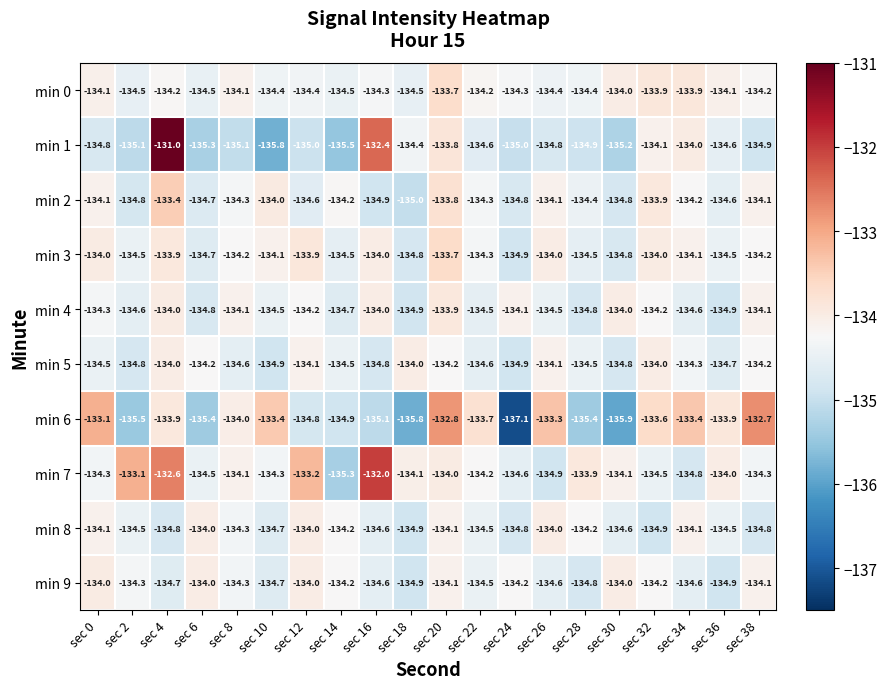

Which series has the widest spread of values?

min 1